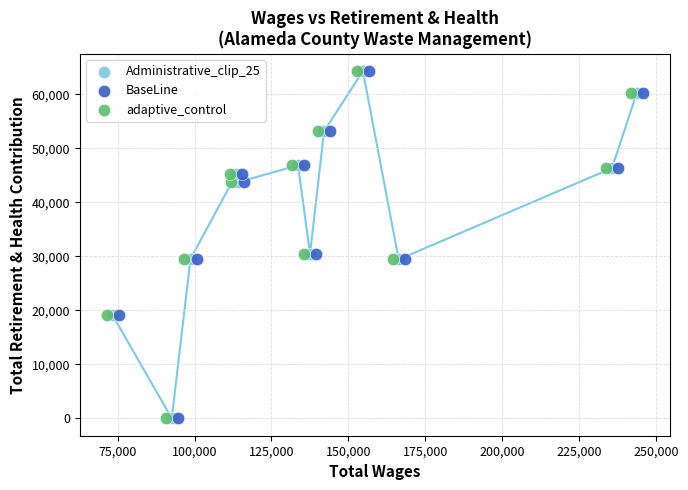

What are all the series names shown in the legend?

Administrative_clip_25, BaseLine, adaptive_control